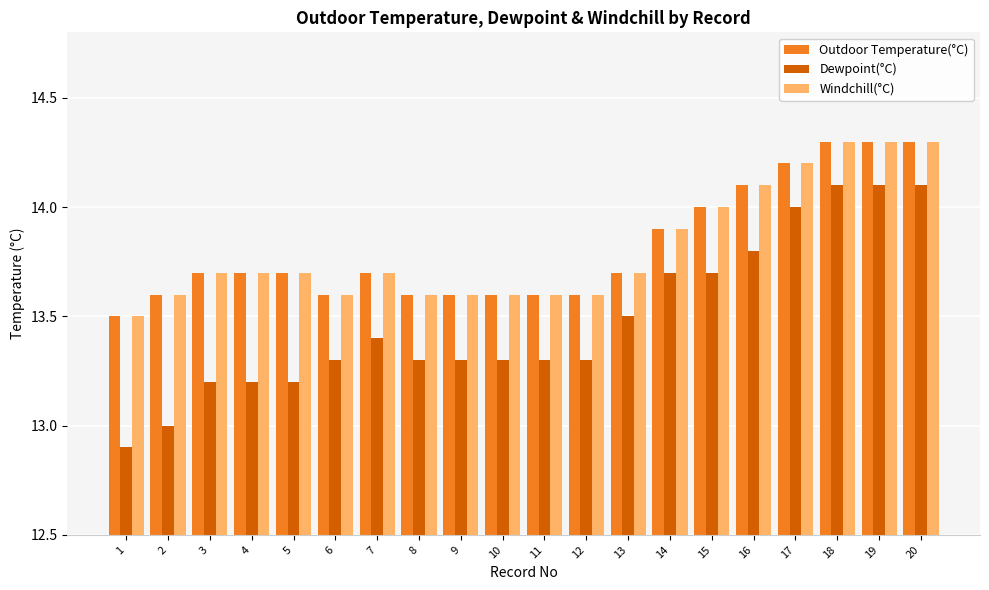

What is the difference between the second highest and second lowest values in the Dewpoint(°C) series?

1.1